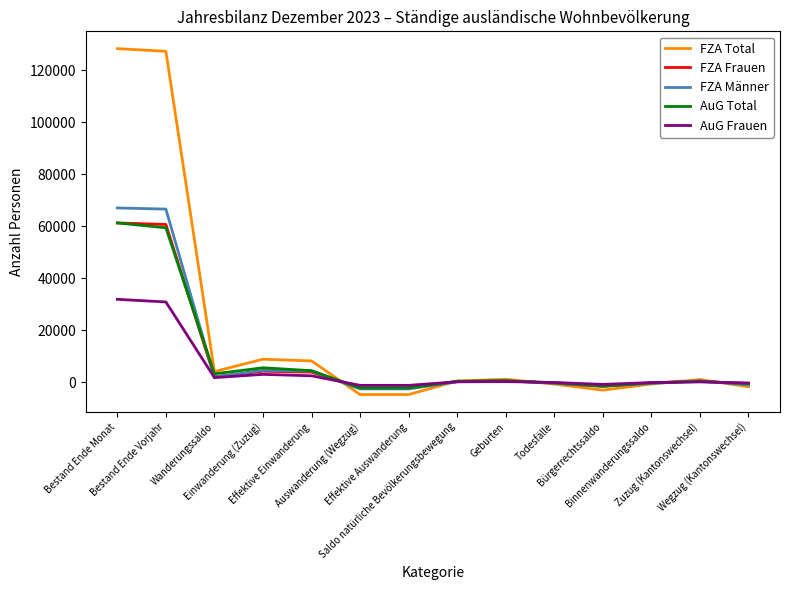

Which series has the widest spread of values?

FZA Total